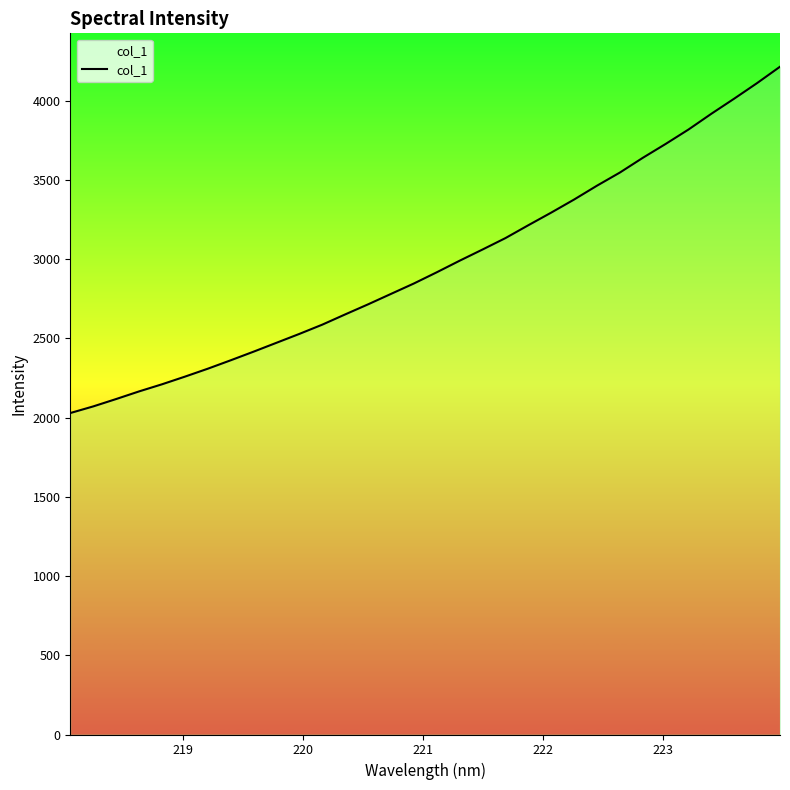

True or false: the data has more than 2 interior local peaks.

False